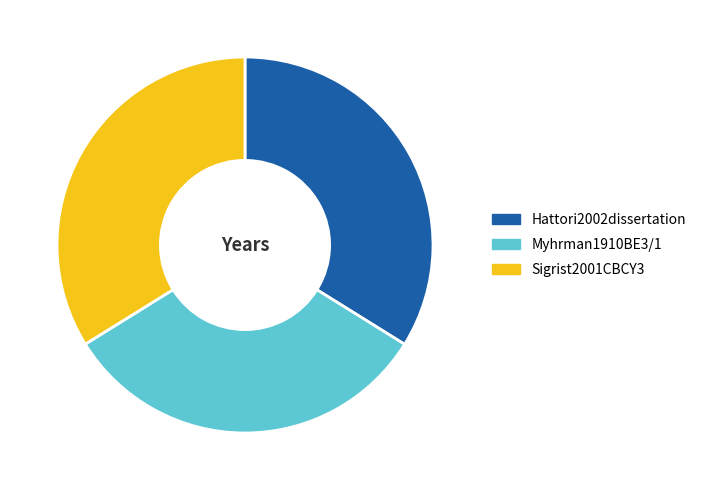

Combined, do Myhrman1910BE3/1 and Sigrist2001CBCY3 account for over 50%?

Yes